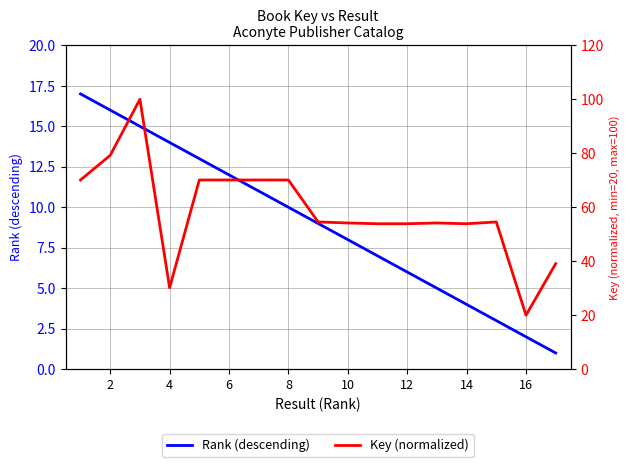

The Rank (descending) series shows 12 at 6. True or false?

True